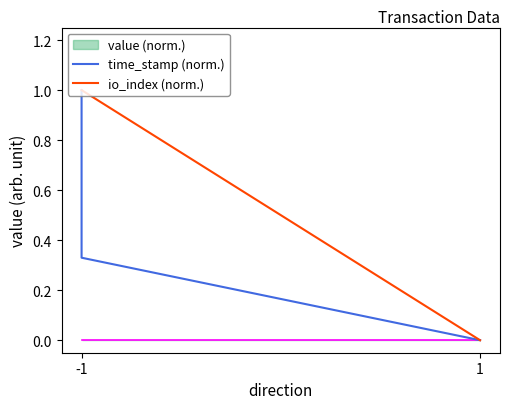

The io_index (norm.) series shows 0.6 at -1. True or false?

False